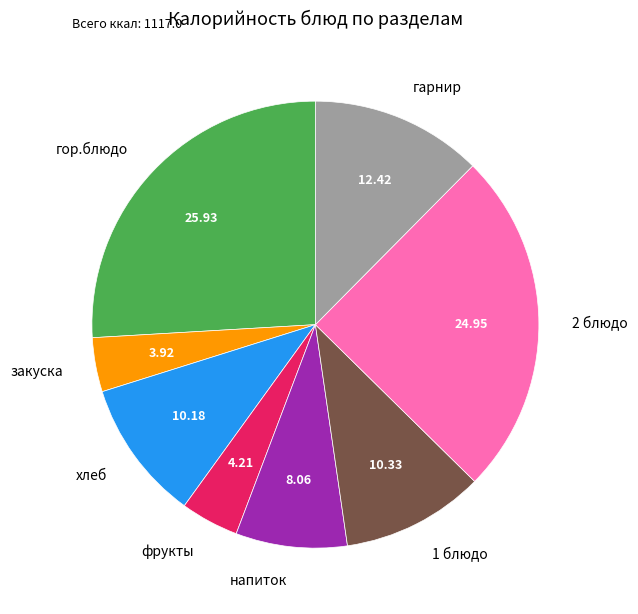

The 1 блюдо slice represents 19% of the pie. True or false?

False